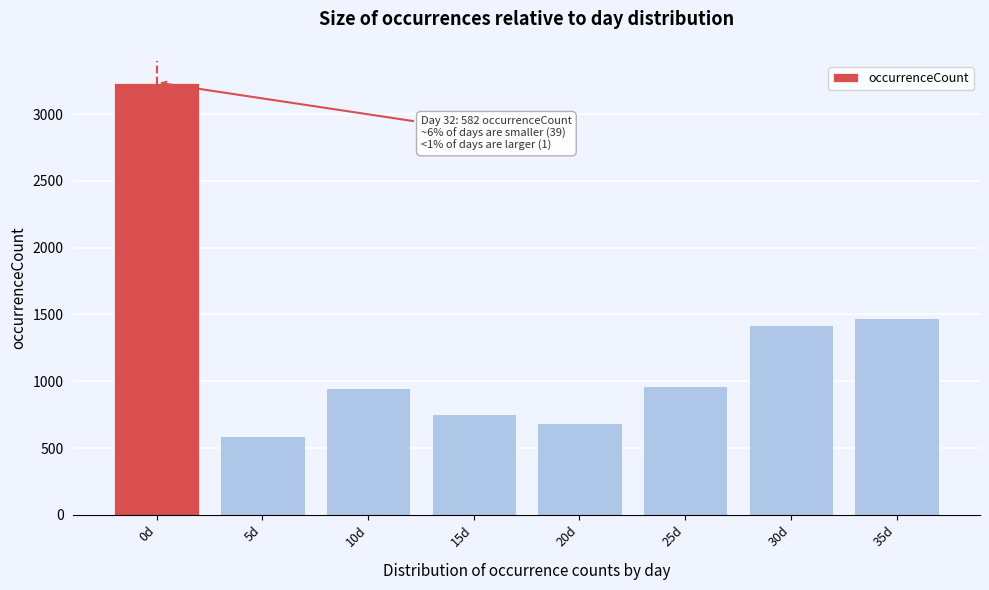

Between 10d and 30d, which is larger?

30d